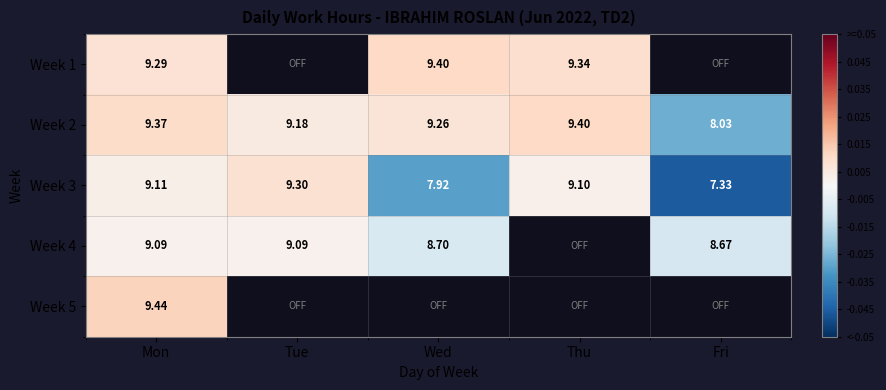

Where does the Week 3 series first go above 9?

Mon